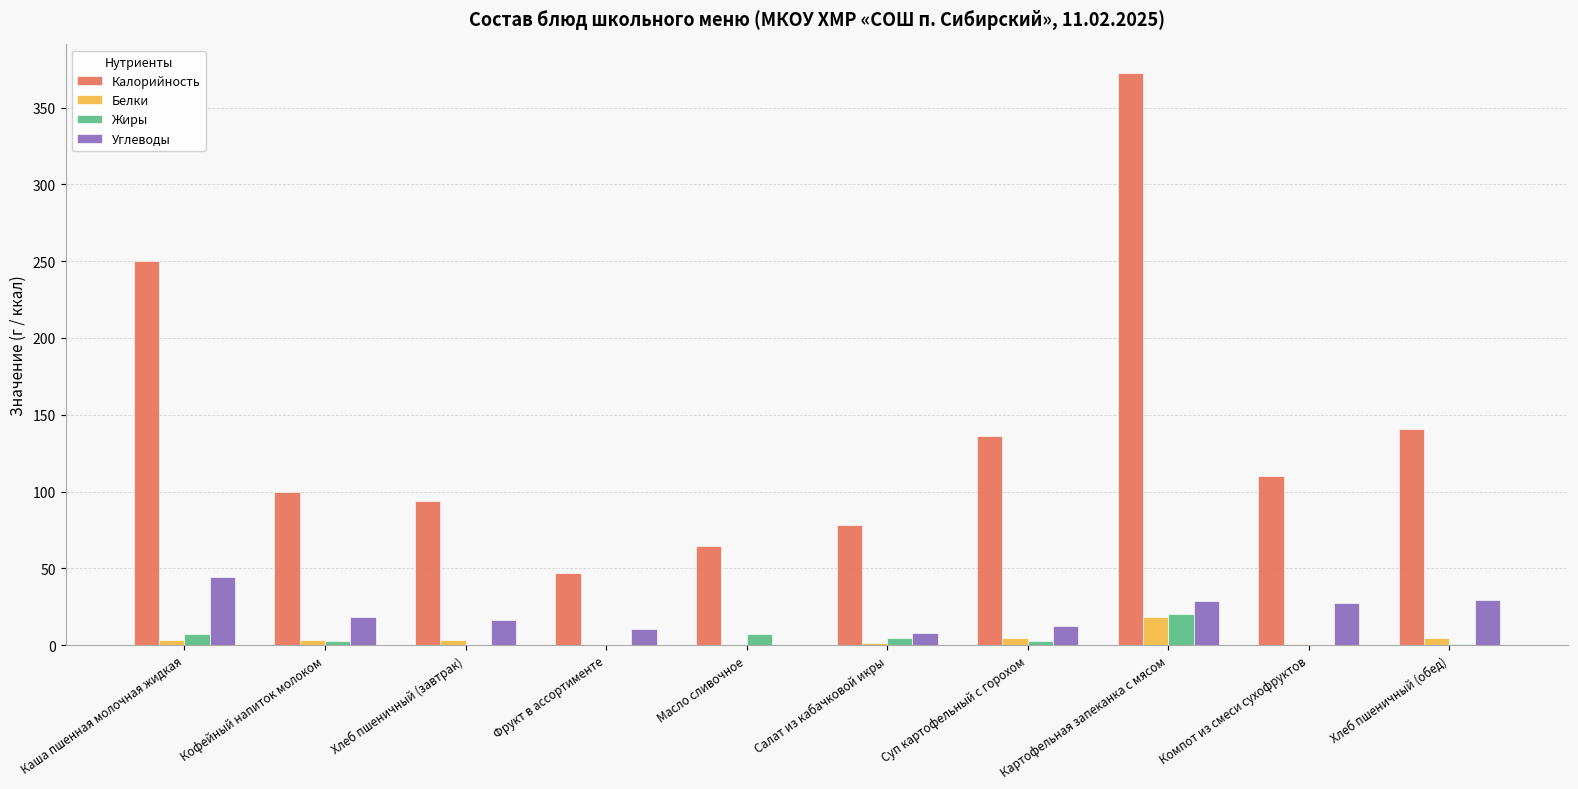

What is the approximate value of Жиры at Фрукт в ассортименте?

0.3